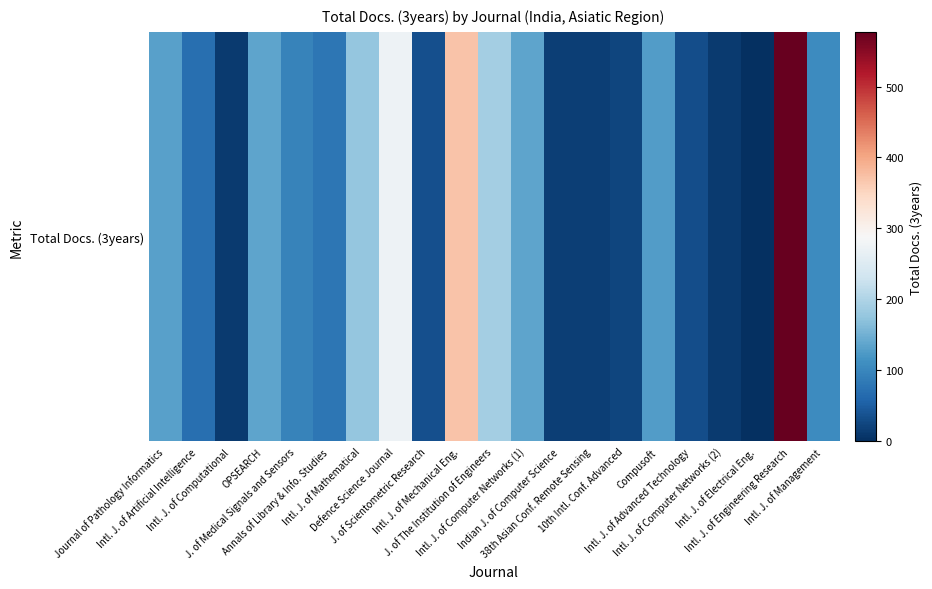

What is the difference between the second highest and minimum values?

370